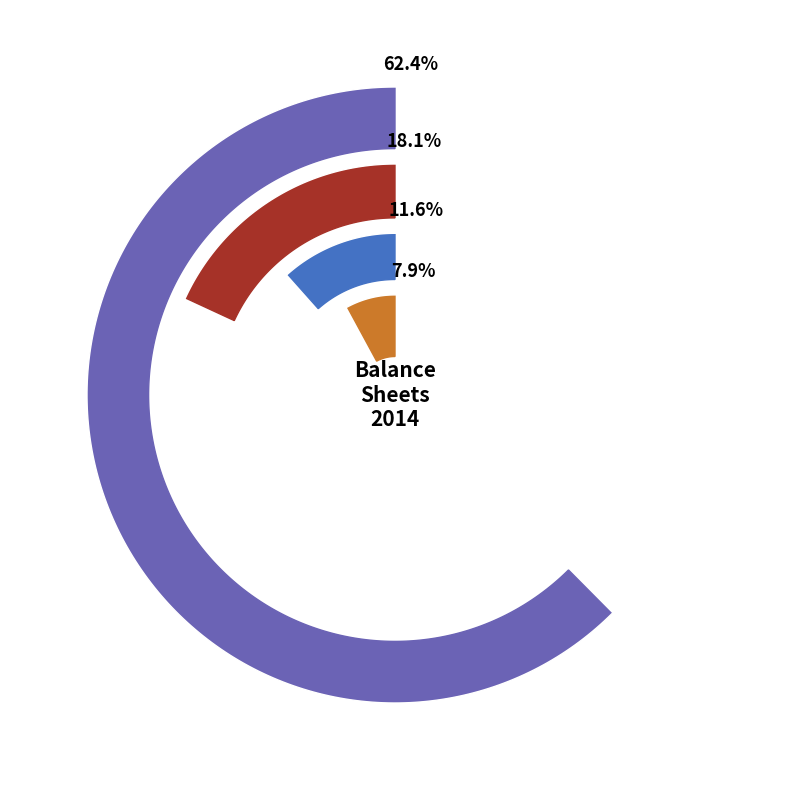

Which slice is the largest?

Real Estate Investment Property, Accumulated Depreciation